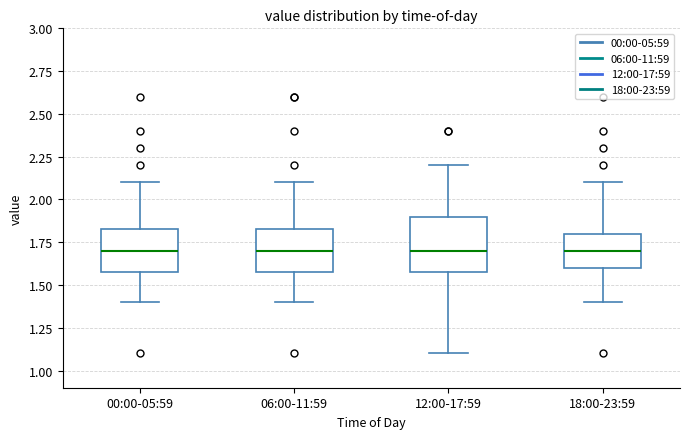

Comparing the boxes themselves (not the whiskers), which one is the tallest?

12:00-17:59